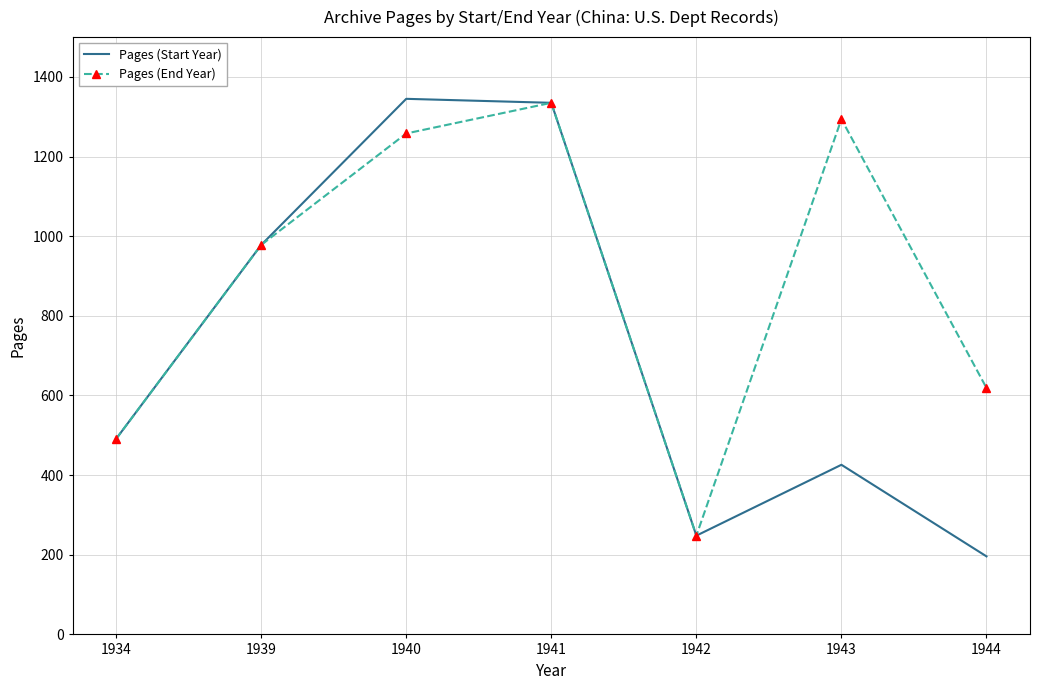

Which category has the lowest value in the Pages (Start Year) series?

1944